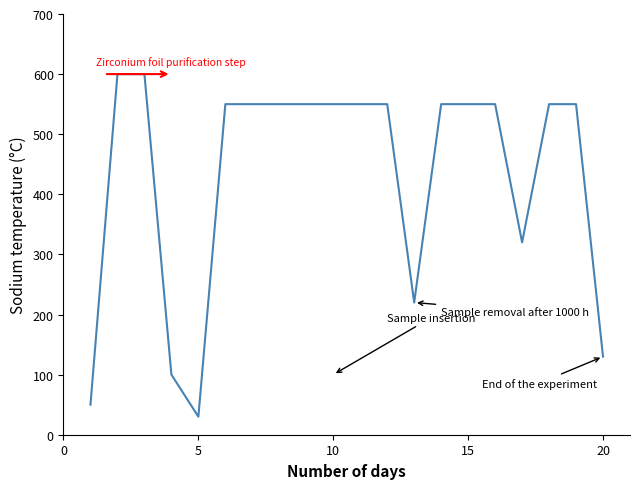

What is the maximum value shown in the chart?

600